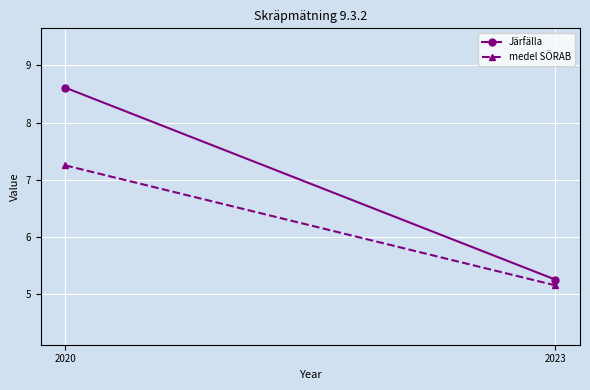

What are all the series names shown in the legend?

Järfälla, medel SÖRAB